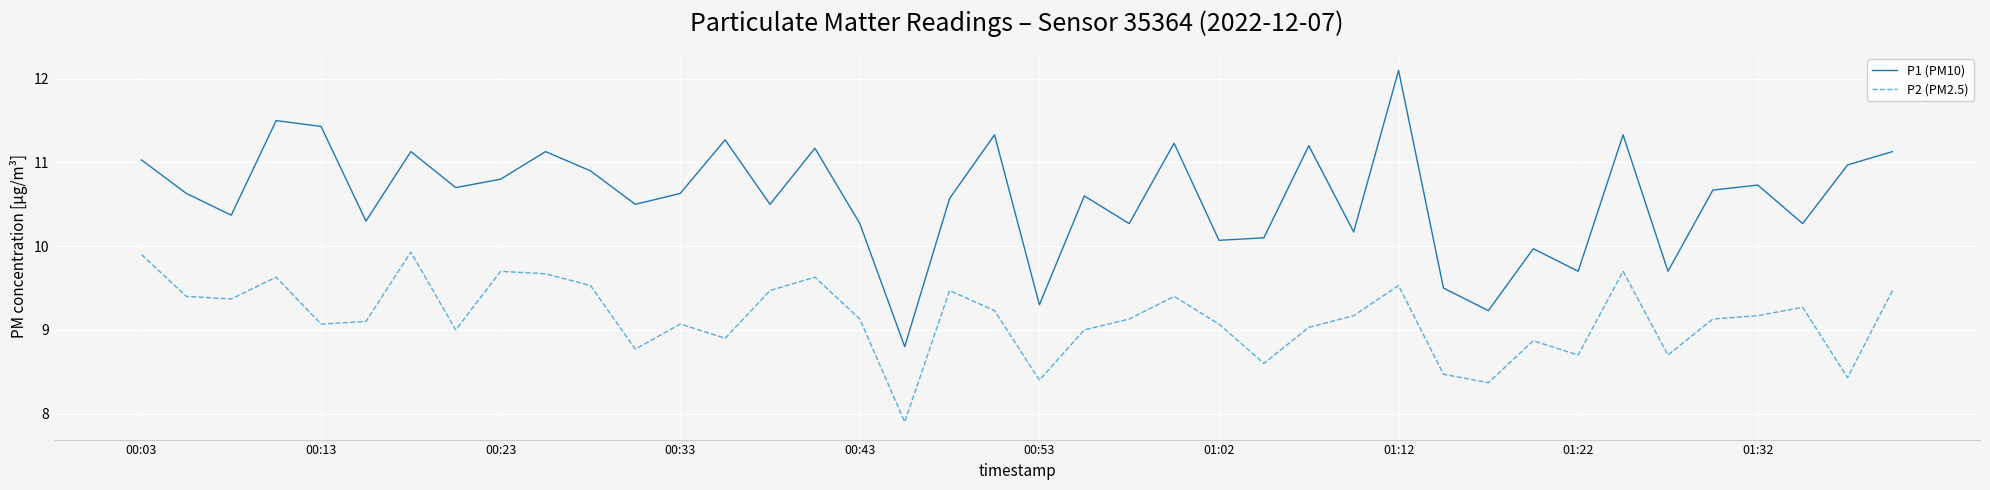

Rank the series by their average value, from highest to lowest.

P1 (PM10), P2 (PM2.5)